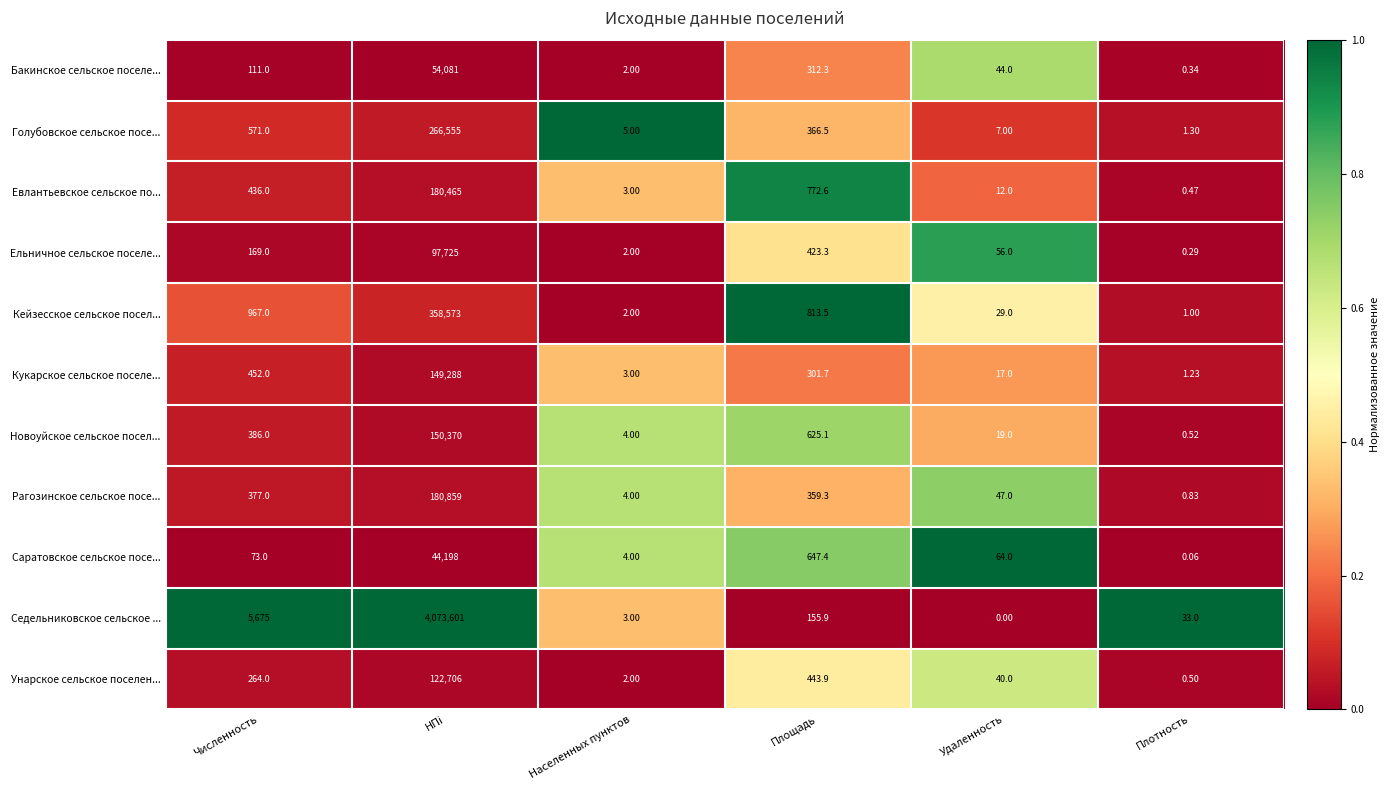

Which category has the lowest value in the Новоуйское сельское посел... series?

Плотность